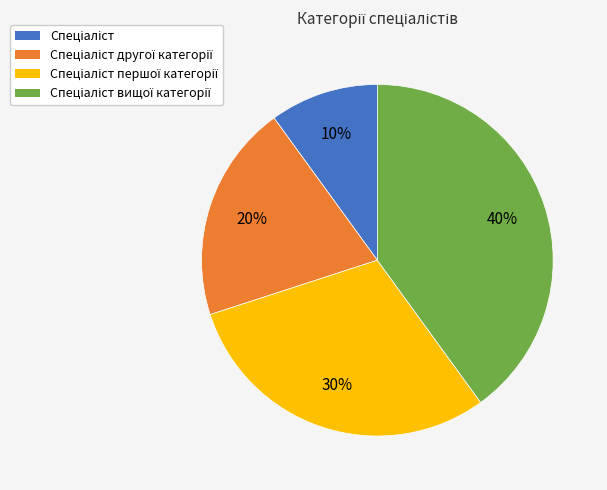

Does any single category account for the majority?

No